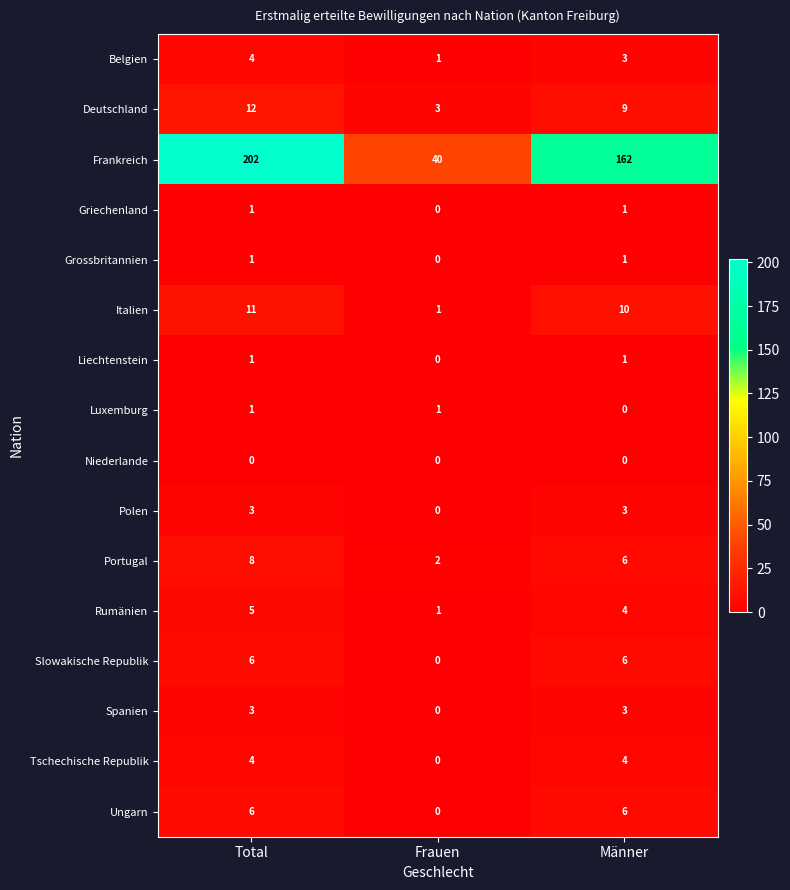

Which series has the widest spread of values?

Frankreich